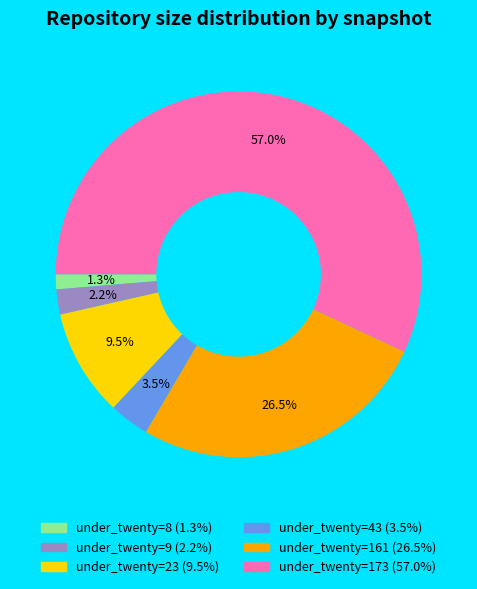

Is there a majority slice in this chart?

Yes